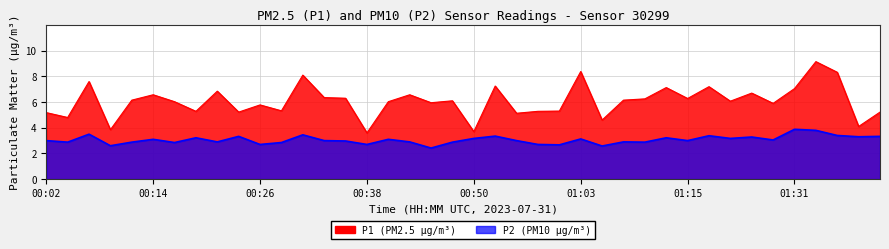

True or false: P2 and P1 cross at least once.

False